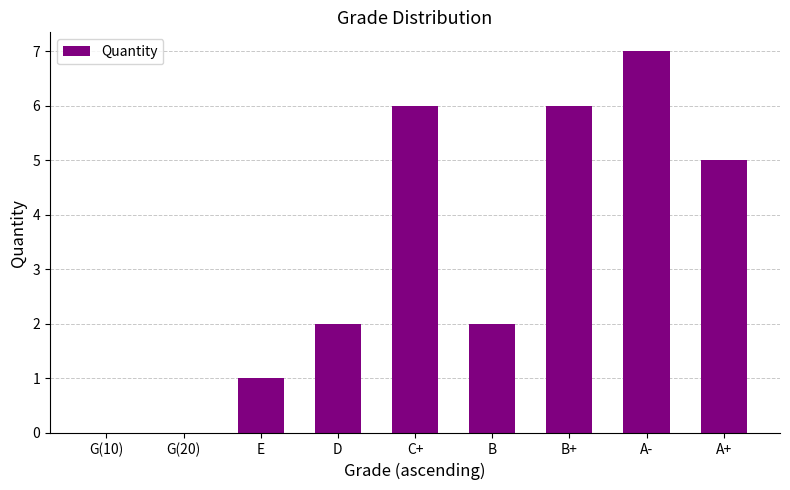

Reading left to right, list all the values displayed in this chart.

0	0	1	2	6	2	6	7	5